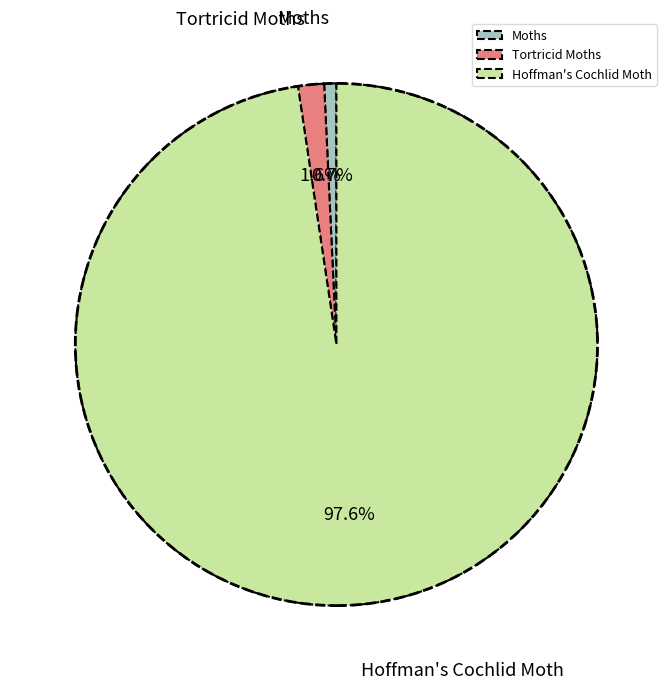

What percentage is the Moths slice, to the nearest percent?

1%